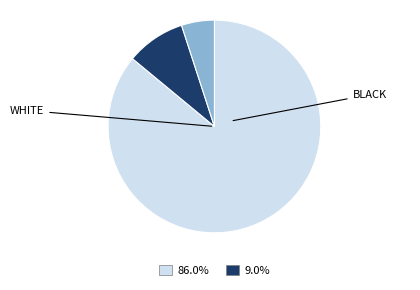

Is there any slice that represents more than half of the pie?

Yes